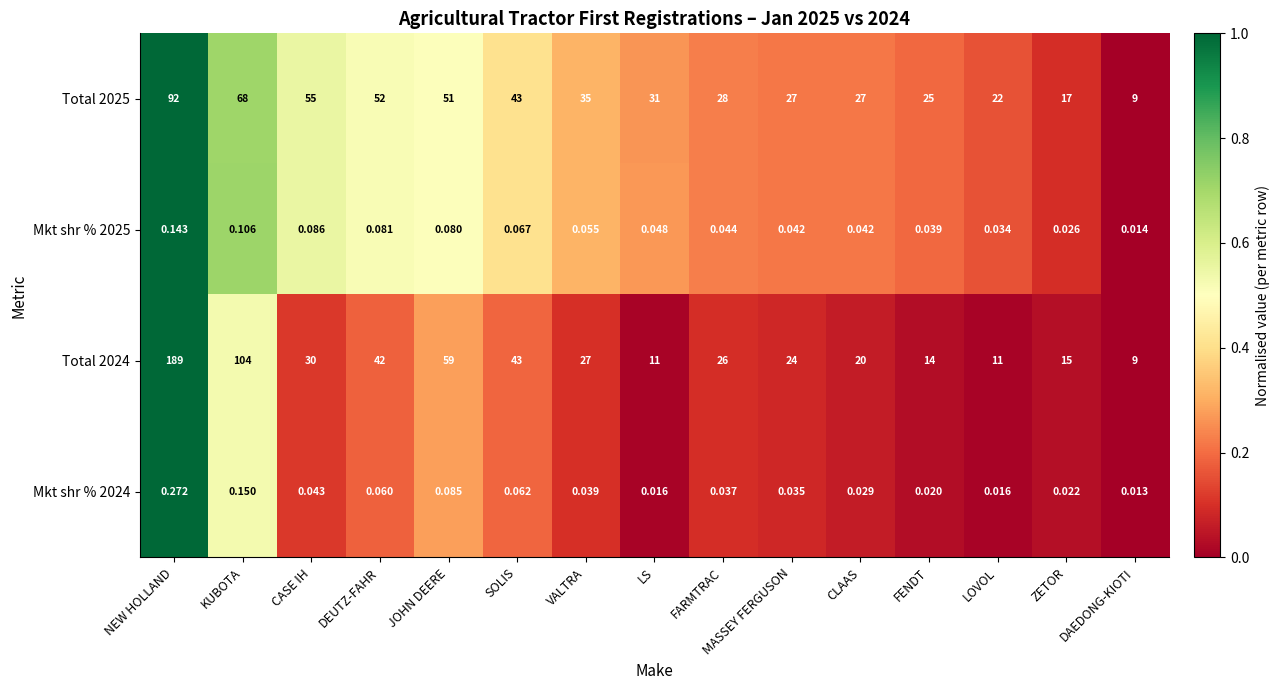

List the series in order of their peak value, lowest first.

Mkt shr % 2025, Mkt shr % 2024, Total 2025, Total 2024